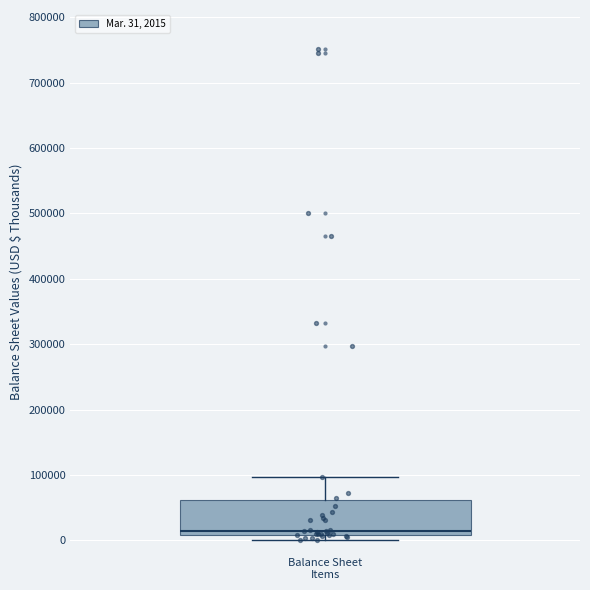

Transcribe this box plot: give where the median line is, the range the box spans, and where the two whiskers end, as read against the y-axis. The values are not printed on the chart, so give them approximately, as read against the axis.

median 20000, box 10000 to 60000, whiskers 0 to 100000